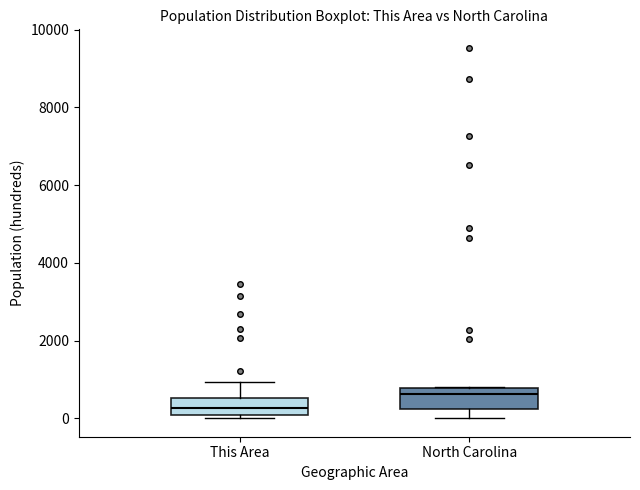

Reading left to right, read every box against the y-axis: the position of its median line, the range the box covers, and the ends of its whiskers. The values are not printed on the chart, so give them approximately, as read against the axis.

This Area: median 200, box 0 to 600, whiskers 0 (just below the box's lower edge) to 1000
North Carolina: median 600, box 200 to 800, whiskers 0 to 800